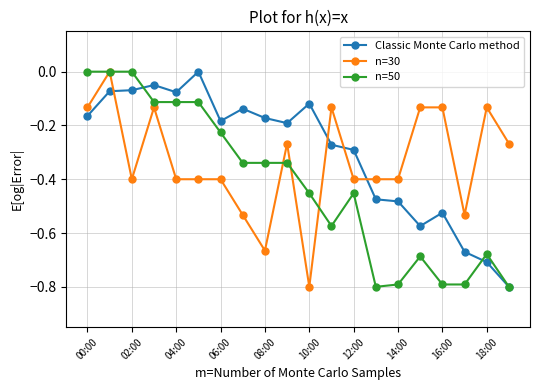

Rank the series by their average value, from highest to lowest.

Classic Monte Carlo method, n=30, n=50